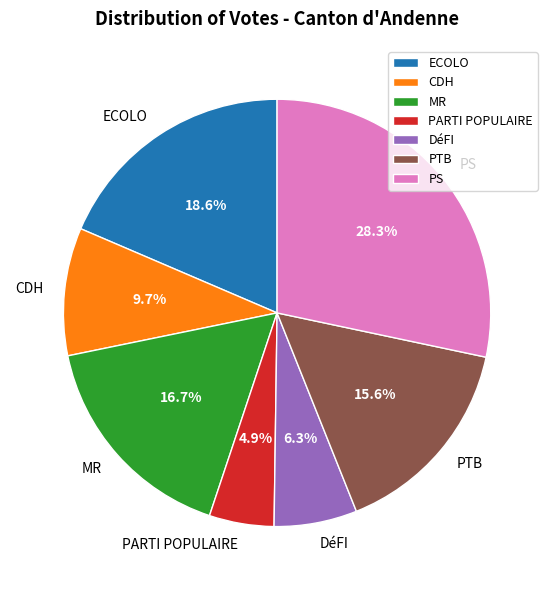

To the nearest percent, what is the difference between the largest and smallest slice percentages?

23%